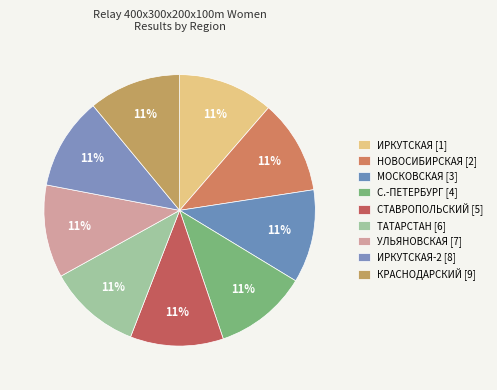

Is there a majority slice in this chart?

No